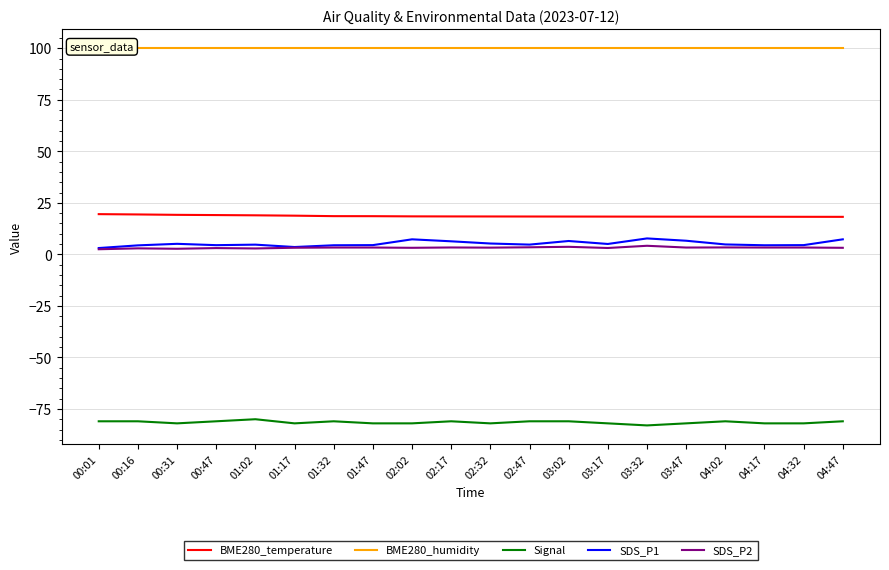

What is the average value of the BME280_temperature series?

18.6